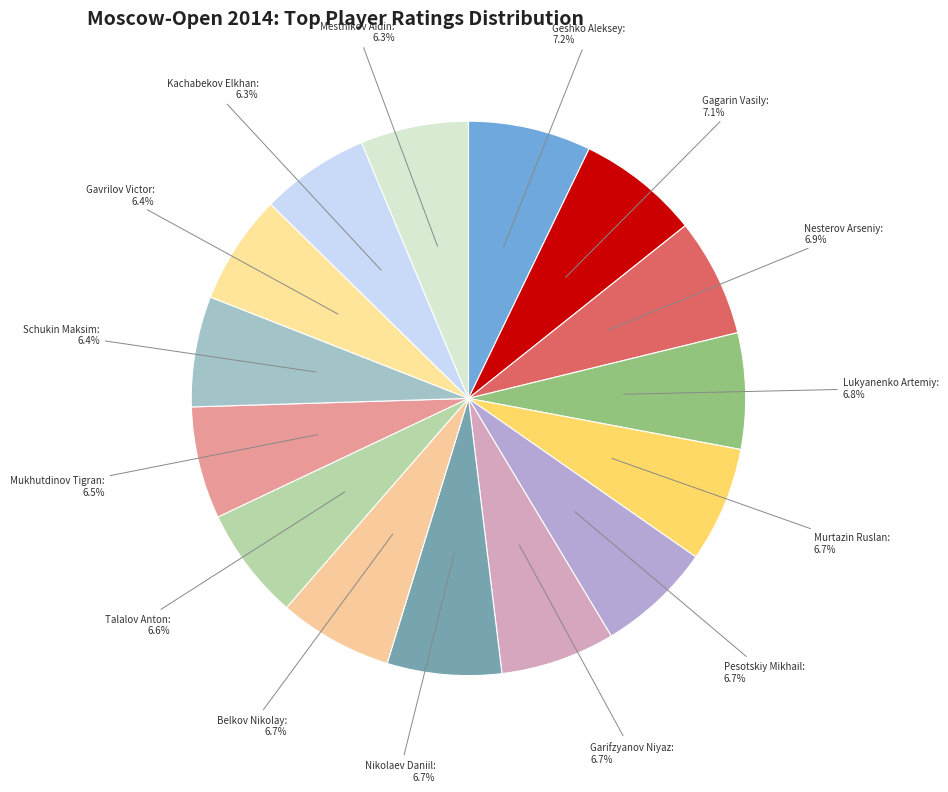

How many segments does this pie chart have?

15